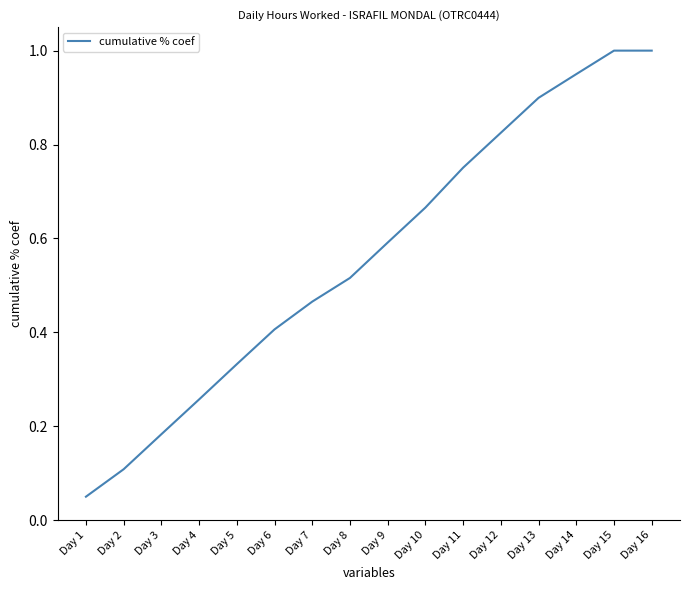

Between Day 7 and Day 8, which is larger?

Day 8